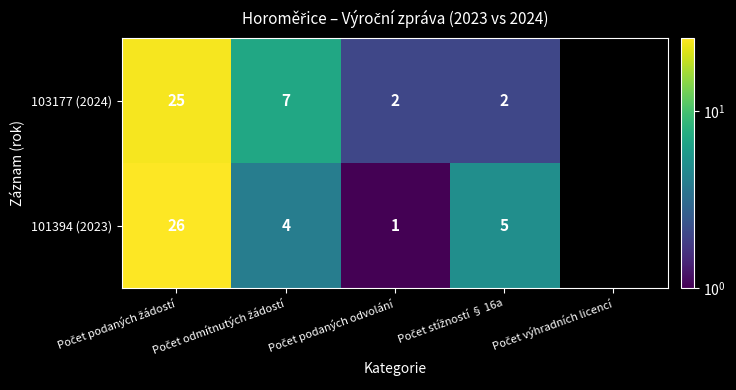

How many values in the 101394 (2023) series exceed 4?

2